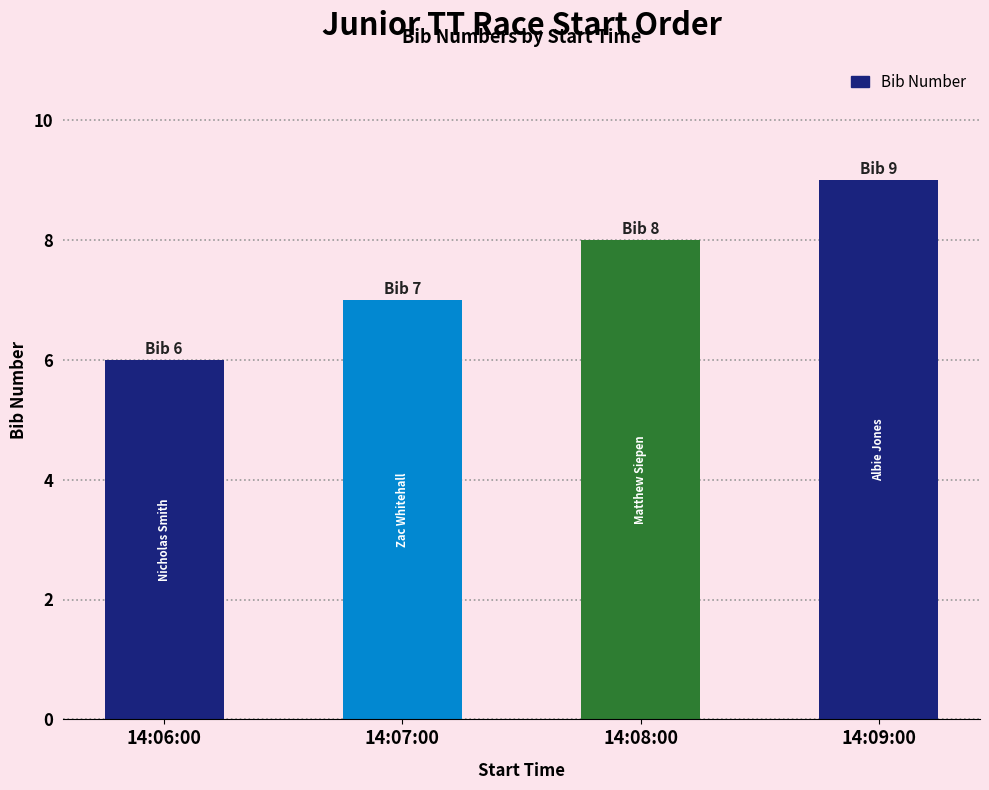

Count the values in the range 7 to 9.

3